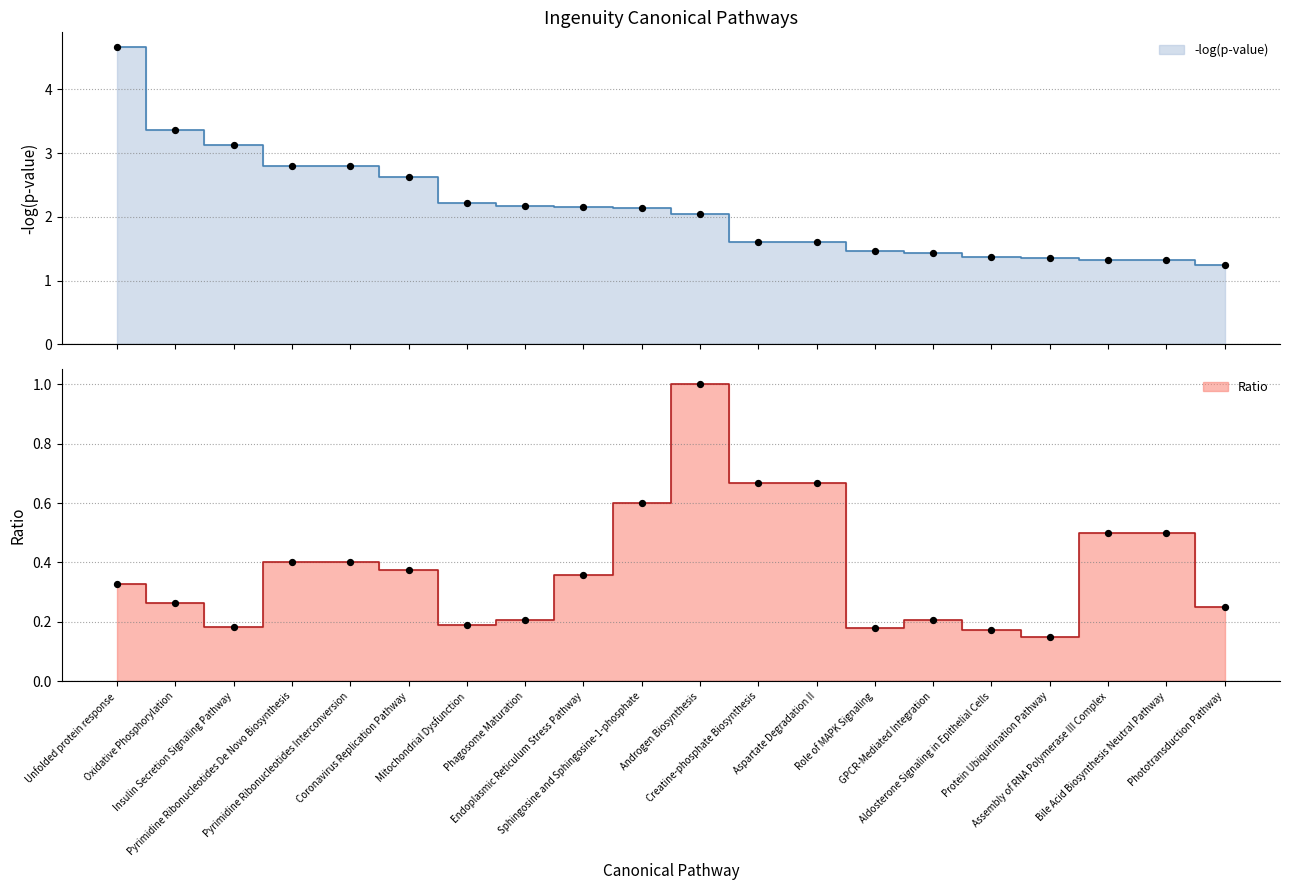

Which series reaches the maximum Y coordinate?

-log(p-value)